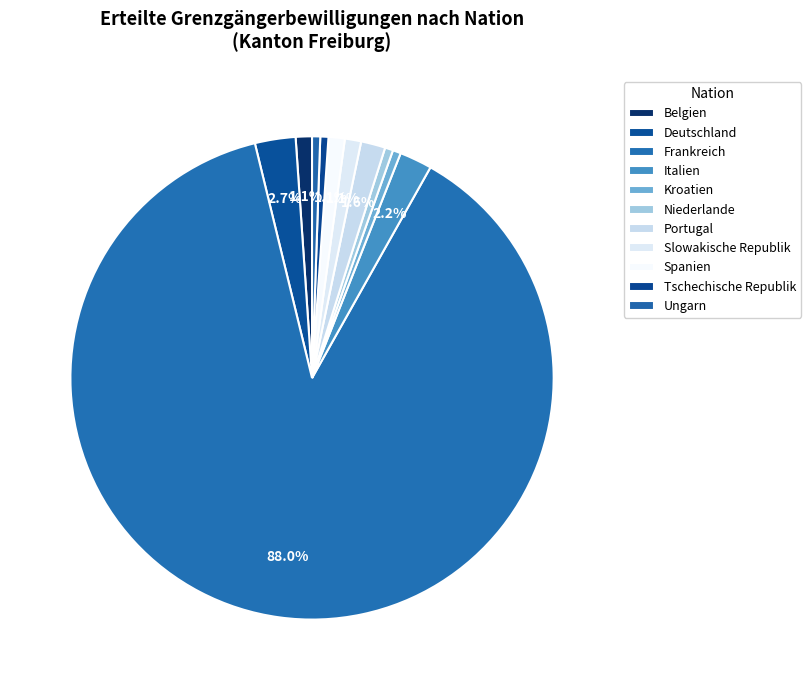

What is the total percentage of Ungarn and Italien?

2.7%